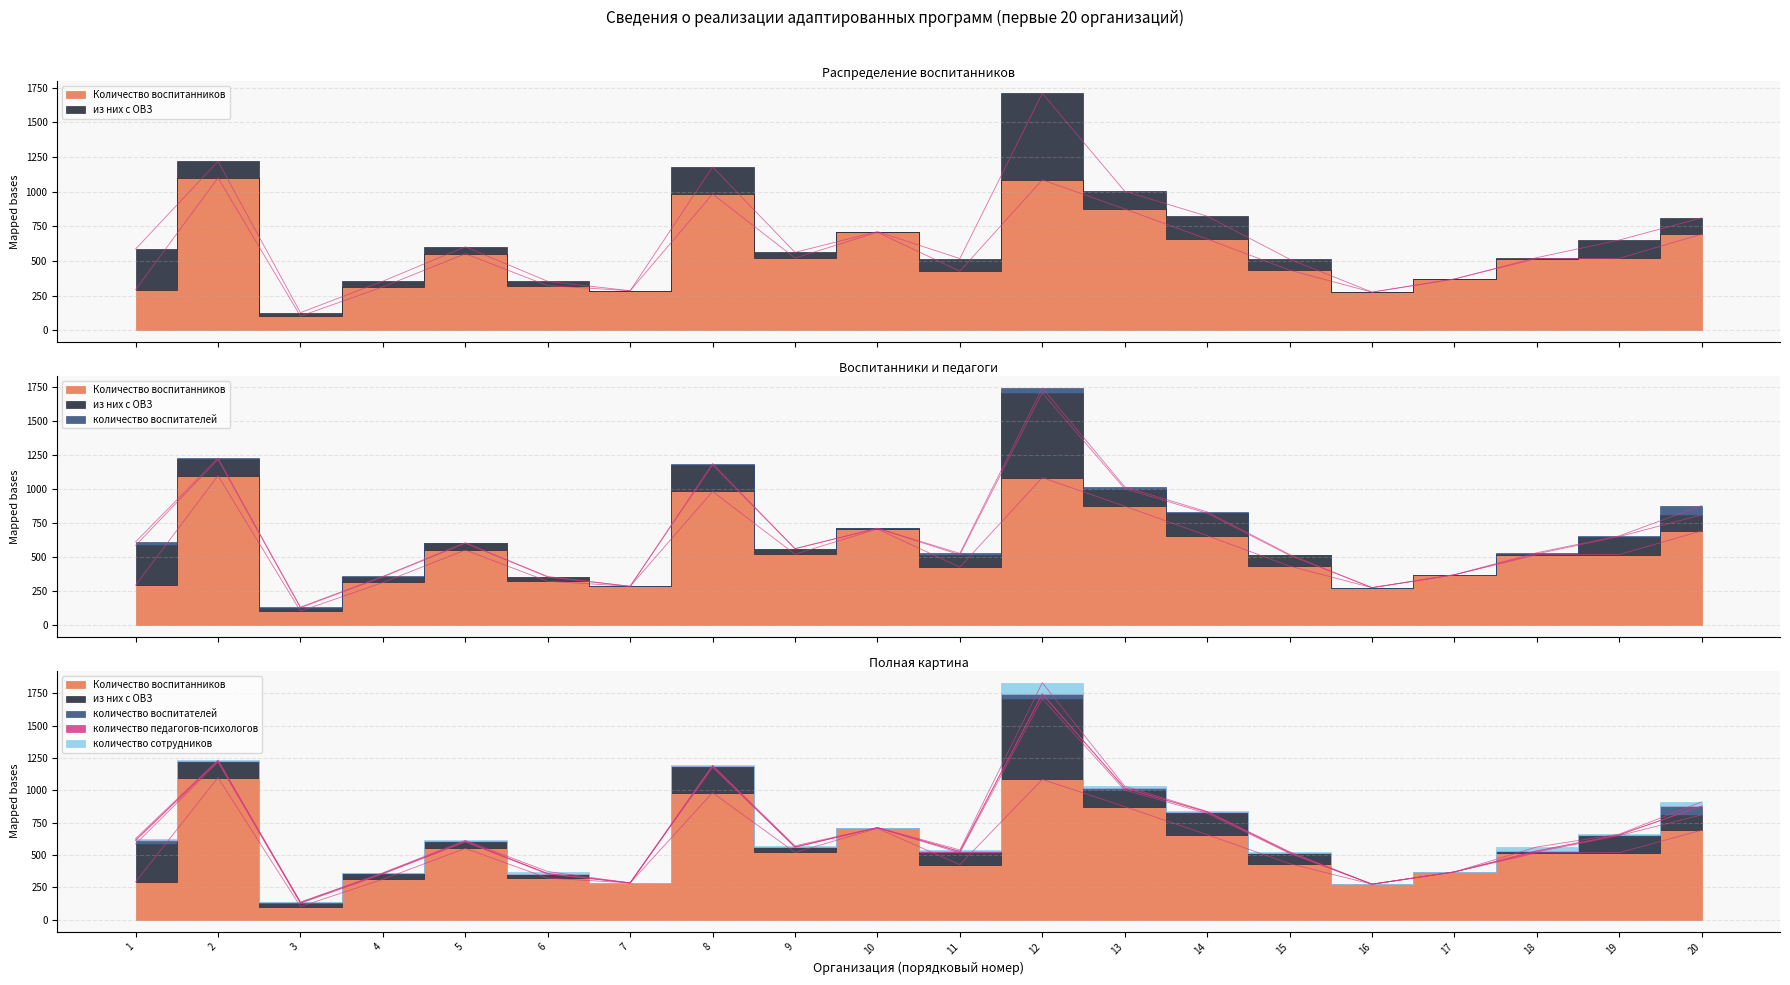

The количество педагогов-психологов series shows 8 at 1. True or false?

False